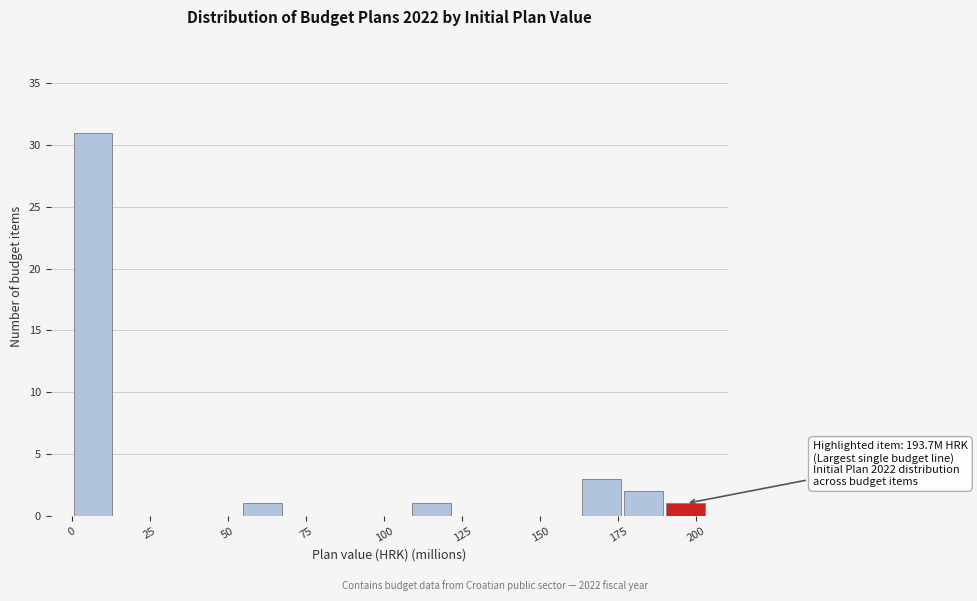

Around what value on the x-axis is the tallest bar? Give the approximate position of its centre, as read against the axis.

5